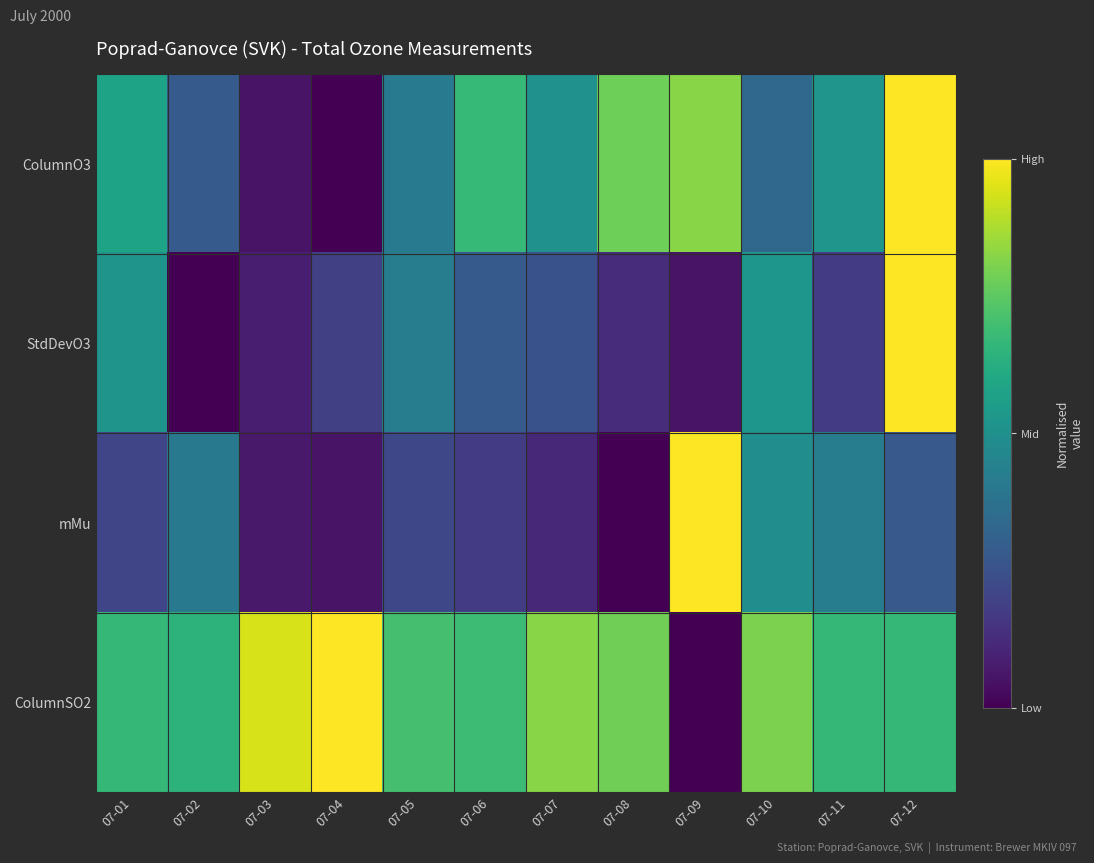

How many series are shown in this chart?

4